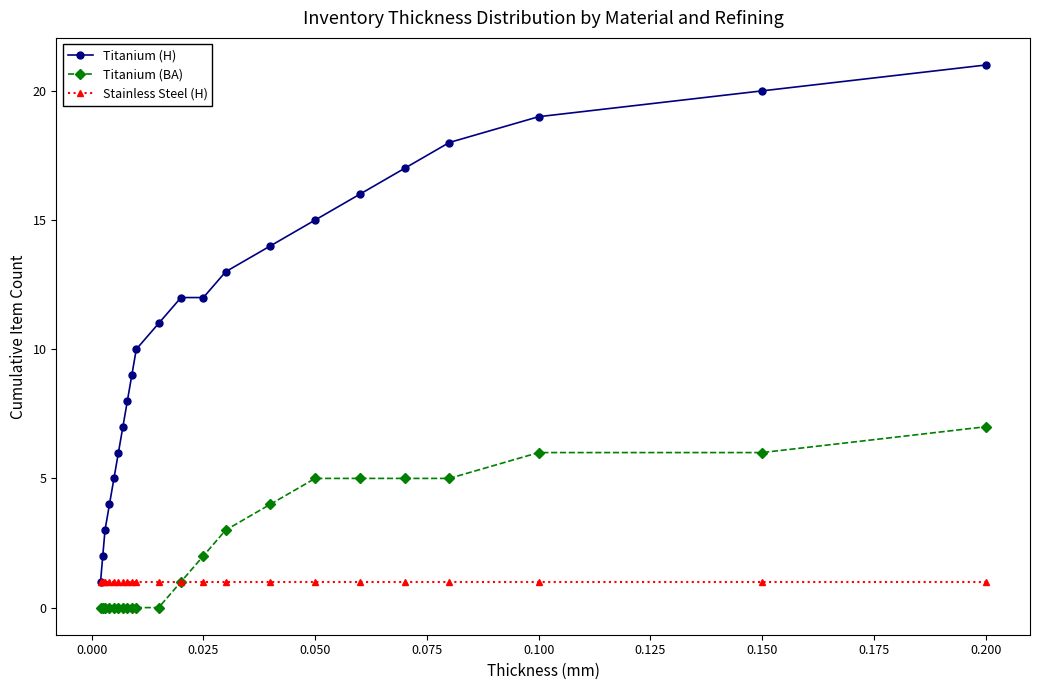

What is the value of the Stainless Steel (H) point at the 20th from the left?

1